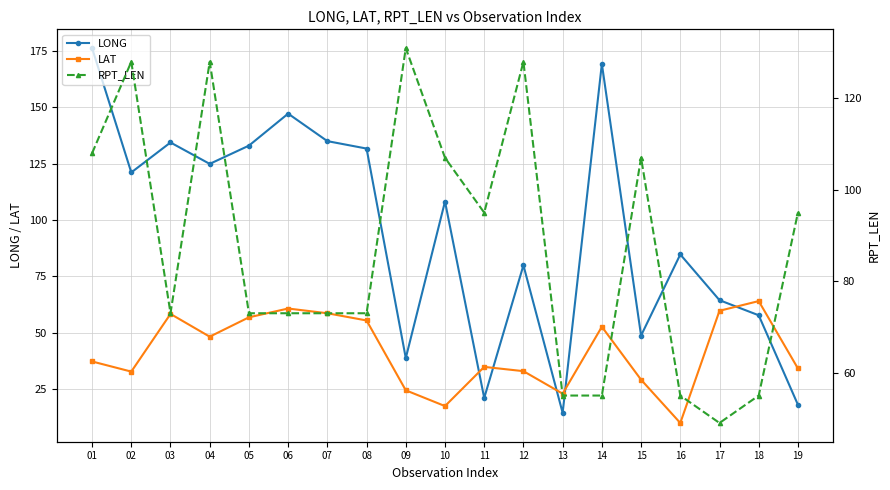

At which label is LAT closest to 36?

01